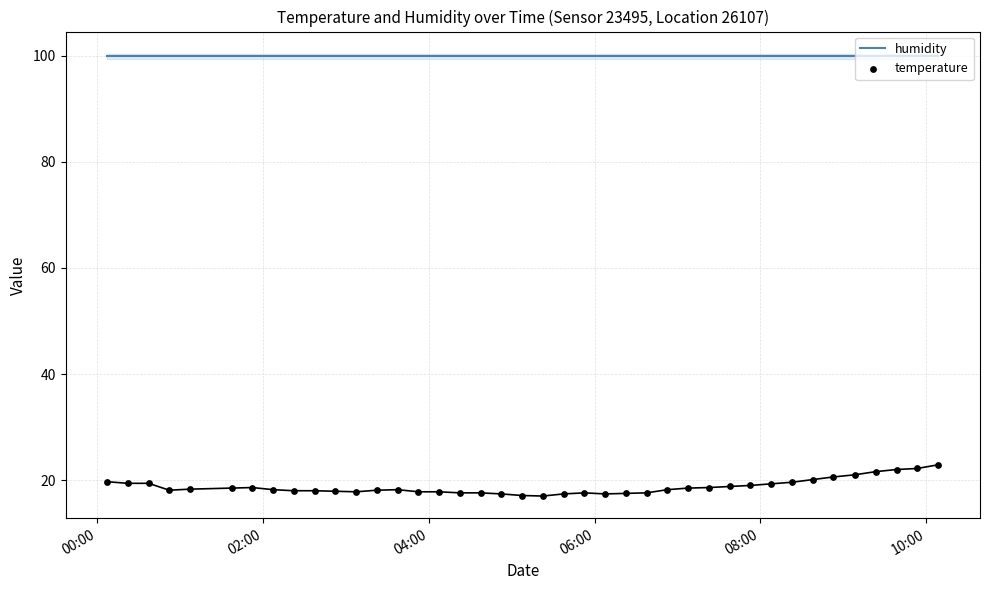

Is the value of humidity at 29 greater than the value of temperature at 11?

Yes